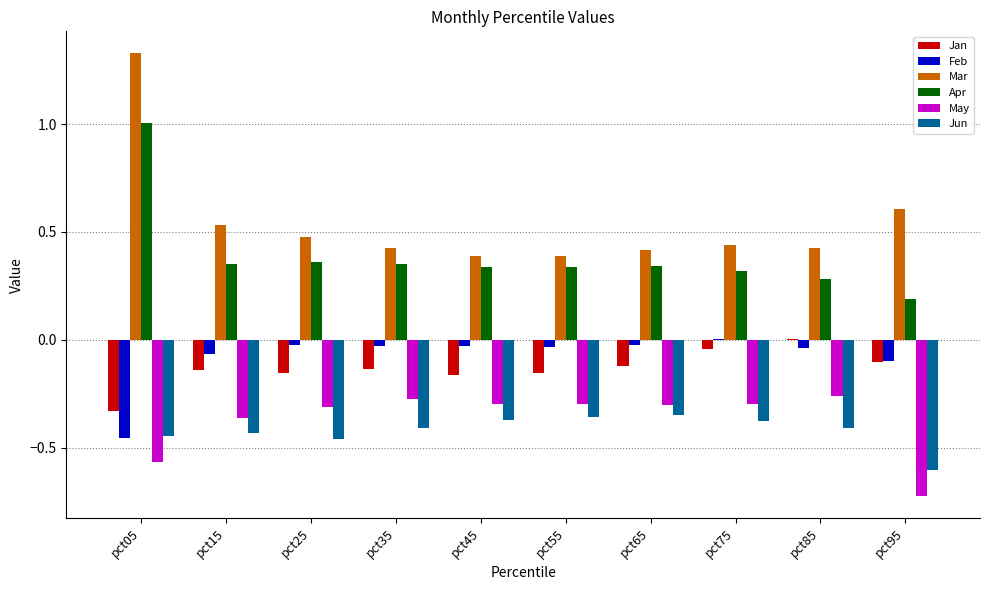

Which label corresponds to the largest value in the chart?

pct05